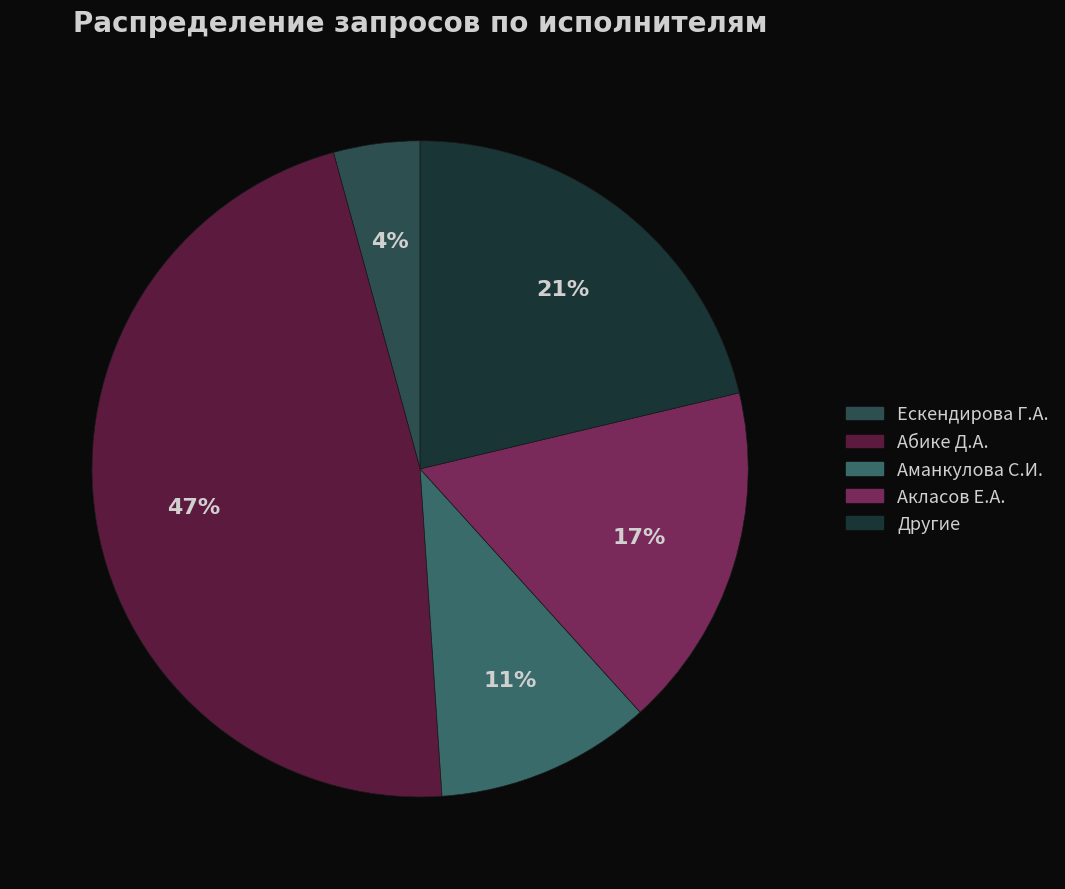

To the nearest percent, what portion does Абике Д.А. represent?

47%